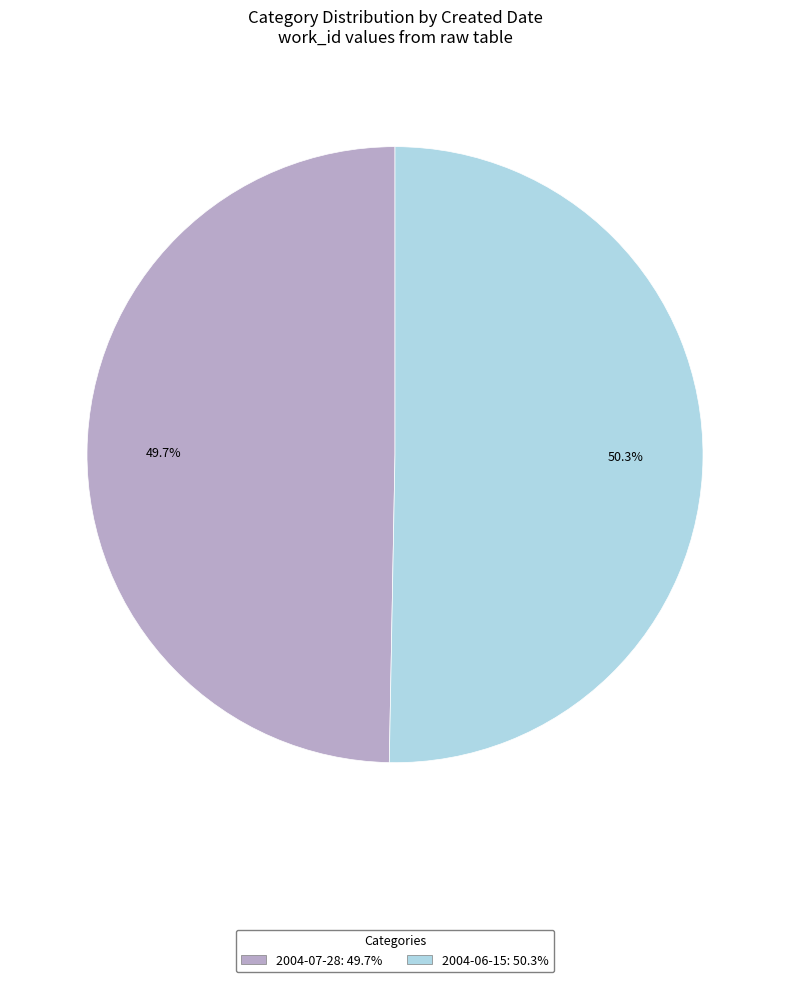

What percentage is NOT represented by 2004-06-15?

49.7%